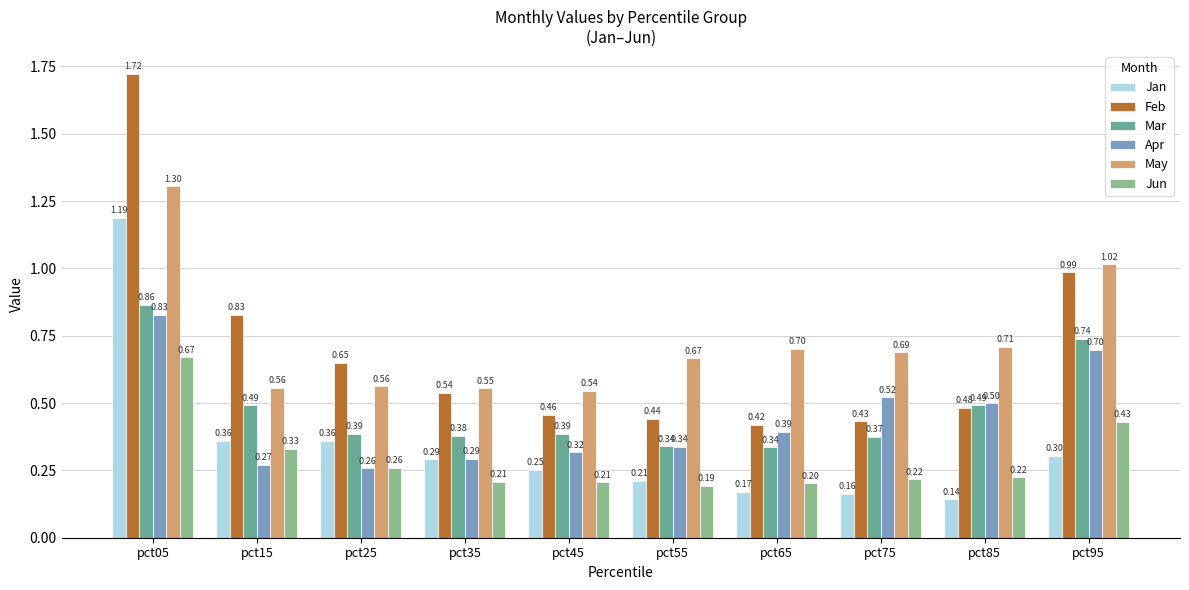

At which category is the sum across all series the highest?

pct05